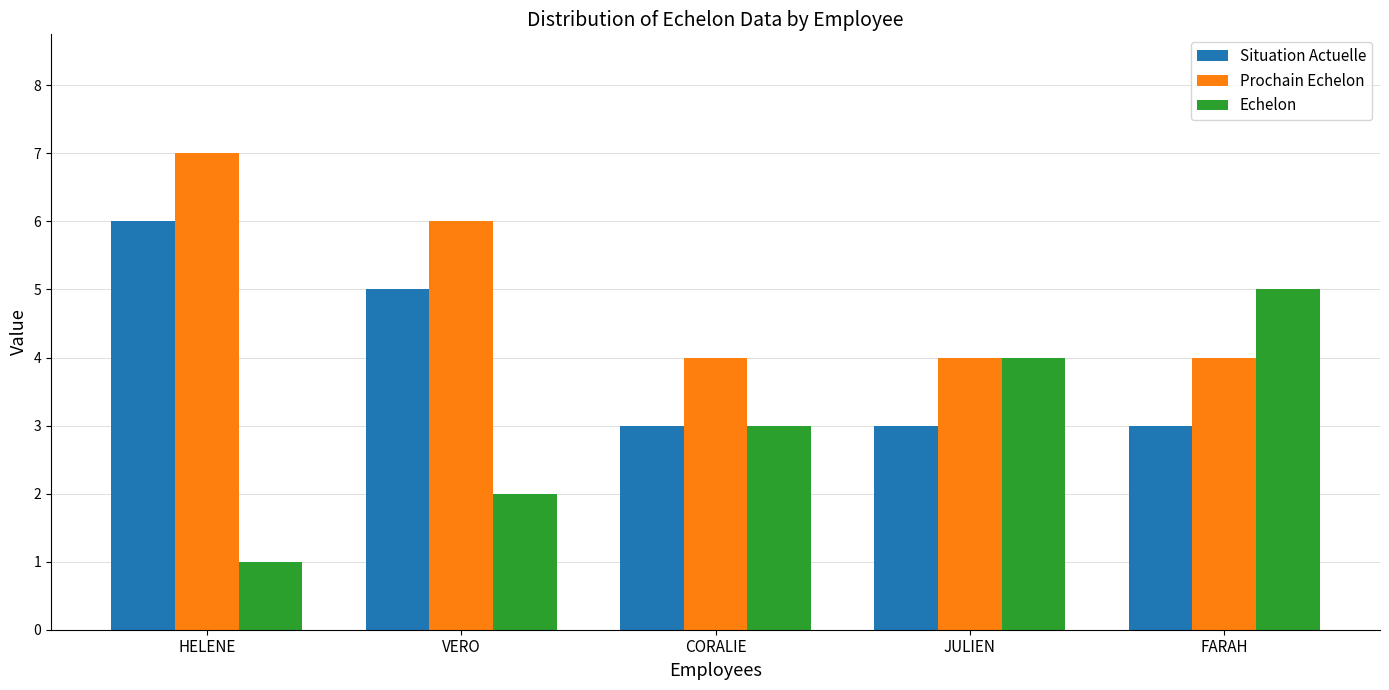

Rank the series by their average value, from highest to lowest.

Prochain Echelon, Situation Actuelle, Echelon